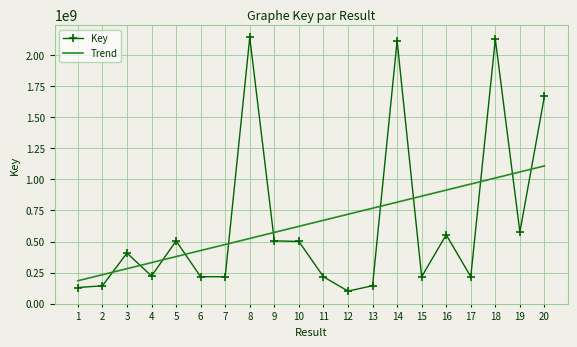

Which series changed the most between 3 and 13?

Trend